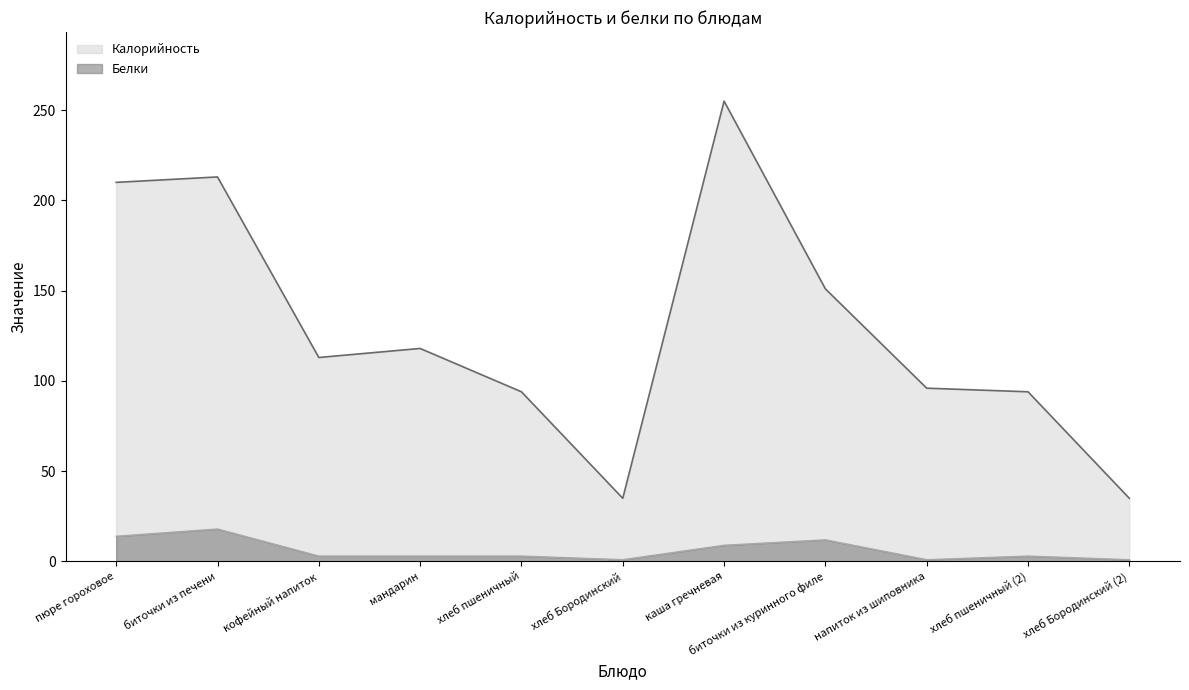

What is the difference between the Калорийность values at каша гречневая and биточки из печени?

42